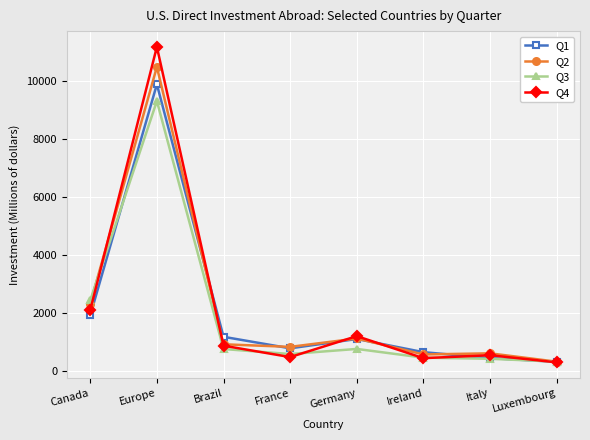

The value of Q3 at Luxembourg is 331. True or false?

True